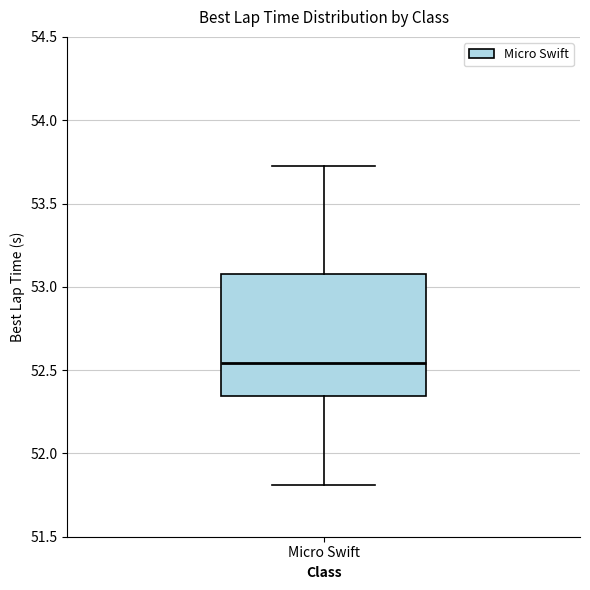

Where does the upper whisker of the box for Micro Swift end on the y-axis? The values are not printed on the chart, so give them approximately, as read against the axis.

53.75